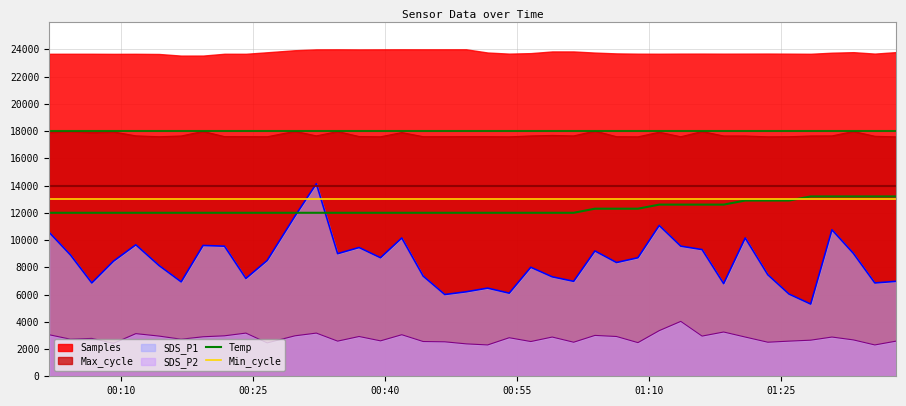

True or false: Max_cycle and Temp cross at least once.

False